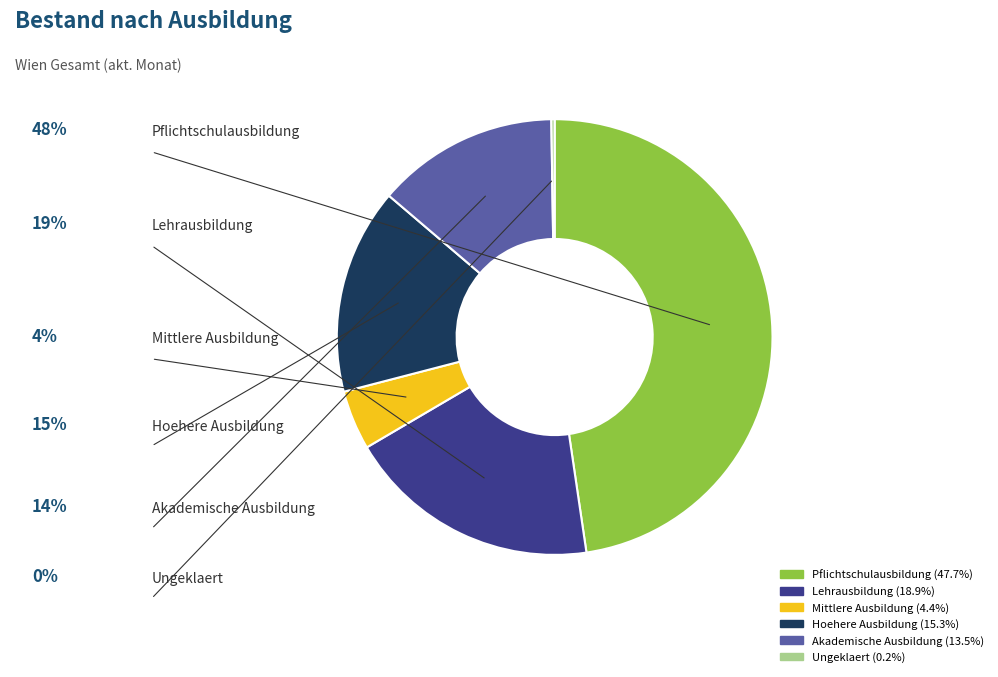

To the nearest percent, what is the combined percentage of Akademische Ausbildung and Mittlere Ausbildung?

18%